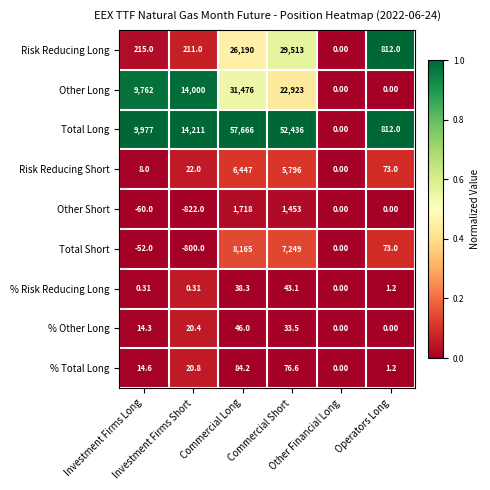

List the series in order of their peak value, lowest first.

% Risk Reducing Long, % Other Long, % Total Long, Other Short, Risk Reducing Short, Total Short, Risk Reducing Long, Other Long, Total Long